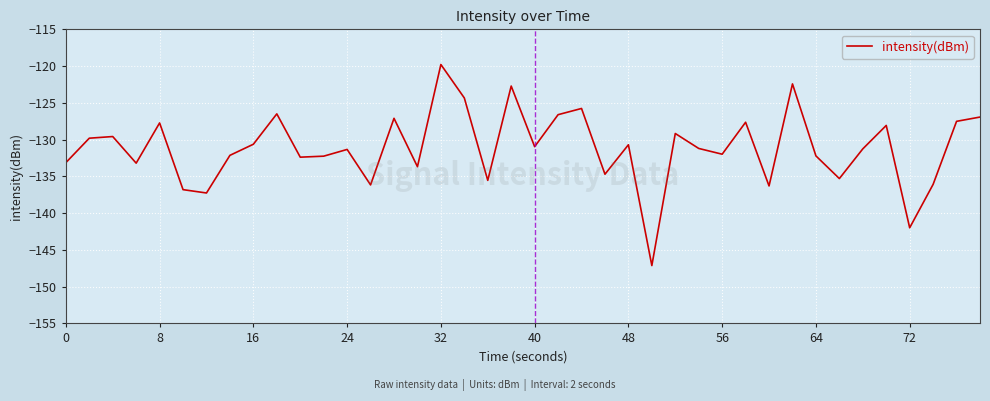

What is the difference between the maximum and minimum values?

27.3